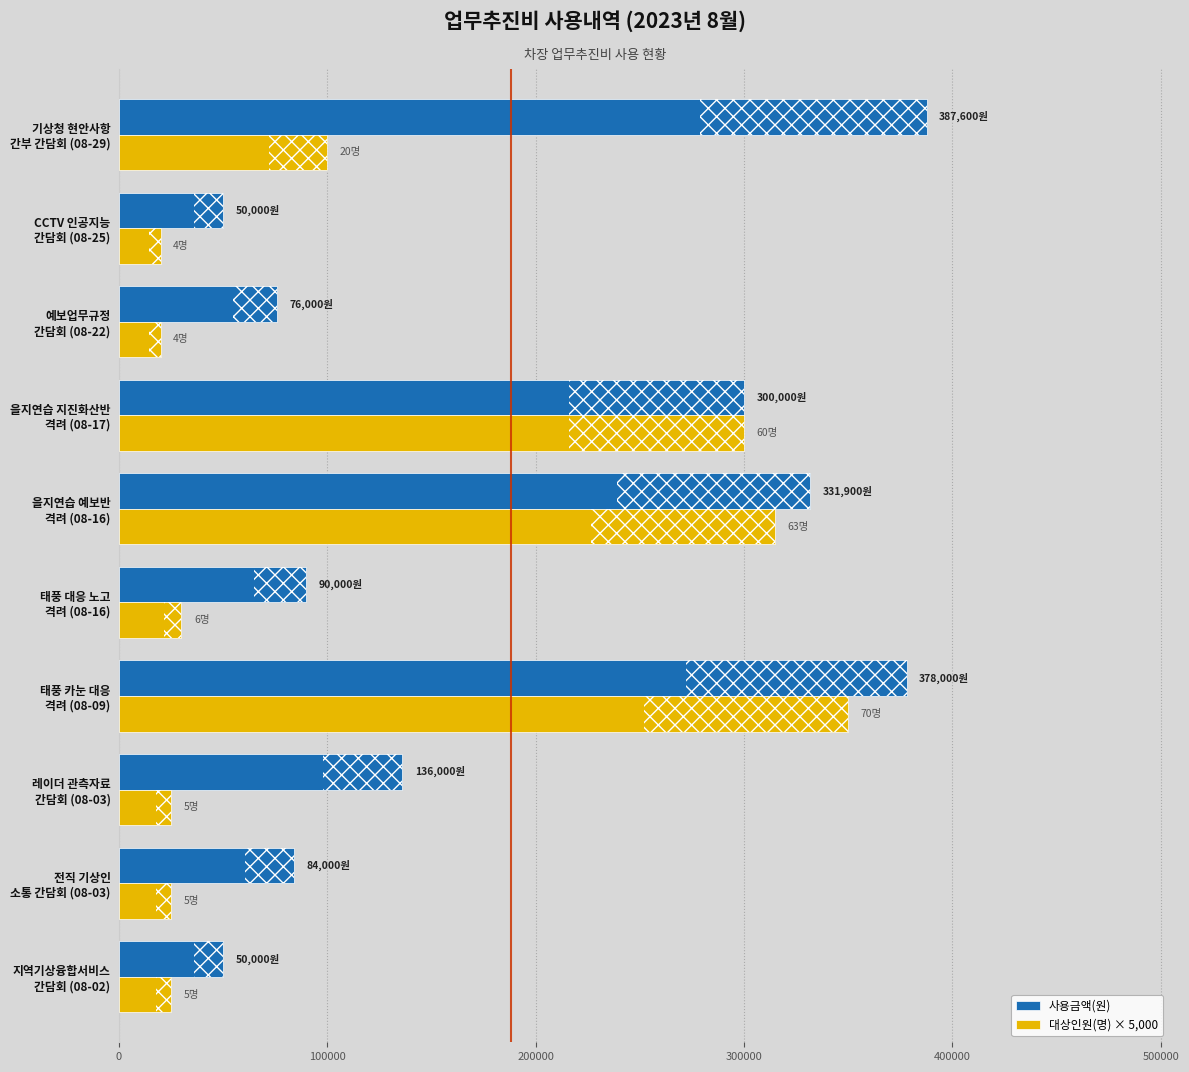

Rank the series by their maximum value, from lowest to highest.

대상인원(명) × 5,000, 사용금액(원)